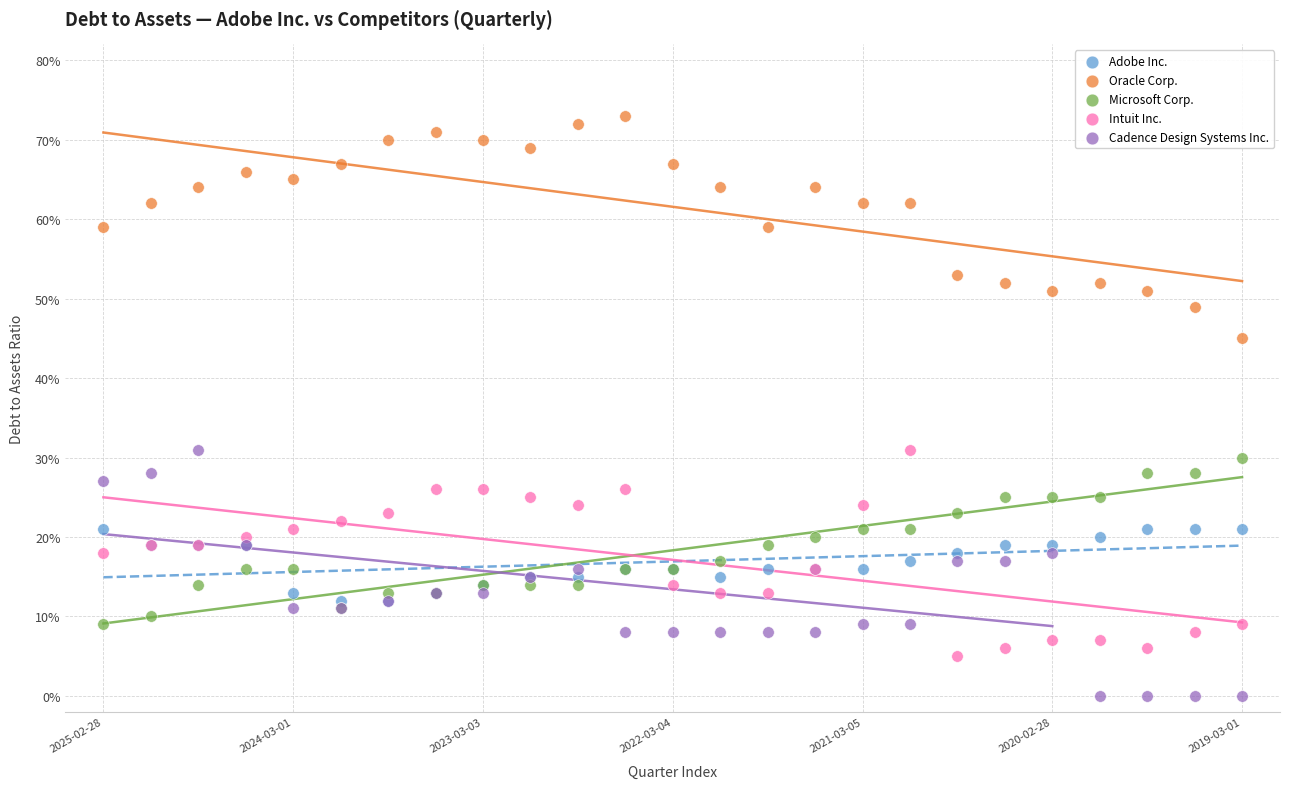

Which series has the widest spread of Y values?

Cadence Design Systems Inc.